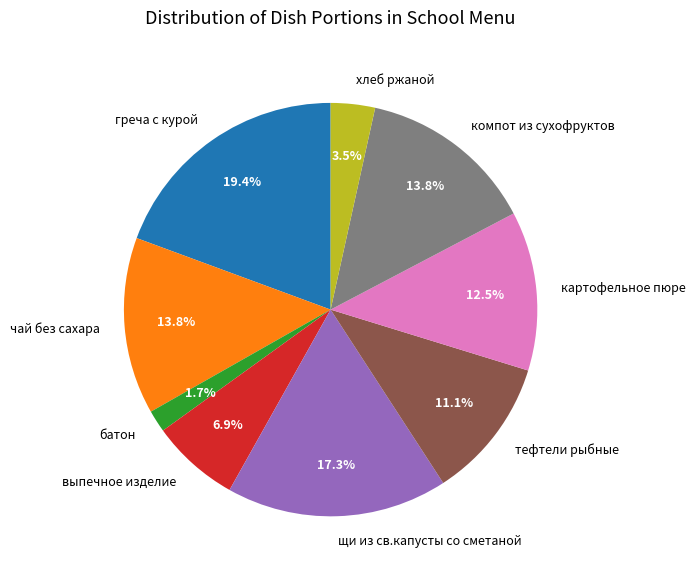

Does тефтели рыбные account for over 50% of the chart?

No